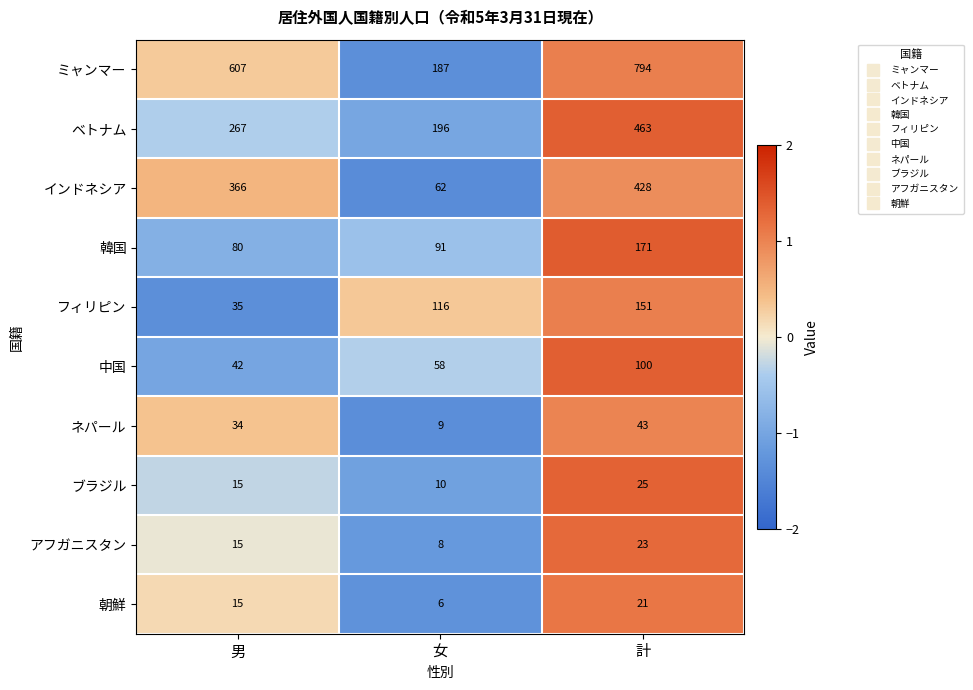

Reading left to right, list all the values displayed in this chart.

ミャンマー: 607	187	794
ベトナム: 267	196	463
インドネシア: 366	62	428
韓国: 80	91	171
フィリピン: 35	116	151
中国: 42	58	100
ネパール: 34	9	43
ブラジル: 15	10	25
アフガニスタン: 15	8	23
朝鮮: 15	6	21